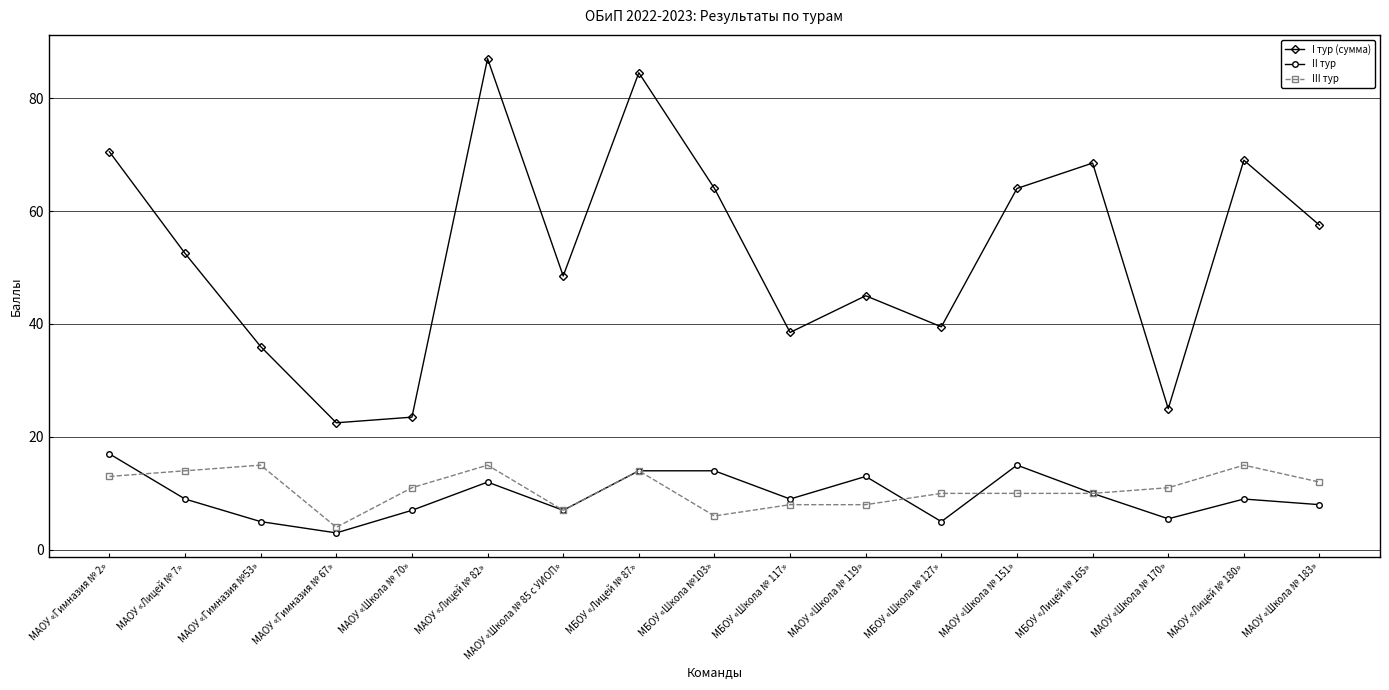

Which series has the largest range (max minus min)?

I тур (сумма)